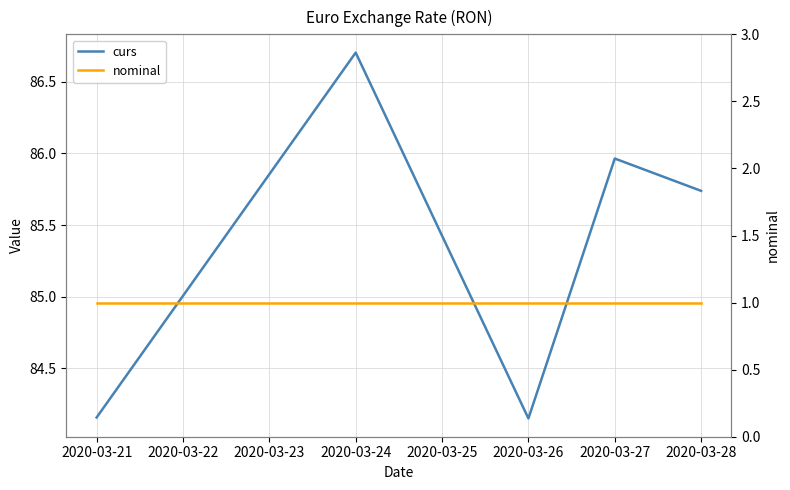

What is the difference between the maximum and minimum values in the curs series?

2.6